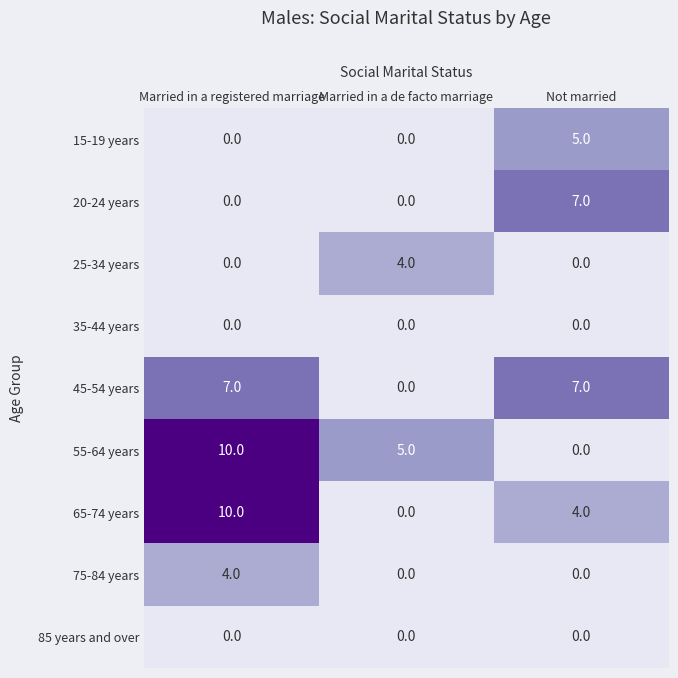

What is the difference between the highest and lowest values at Married in a de facto marriage?

5